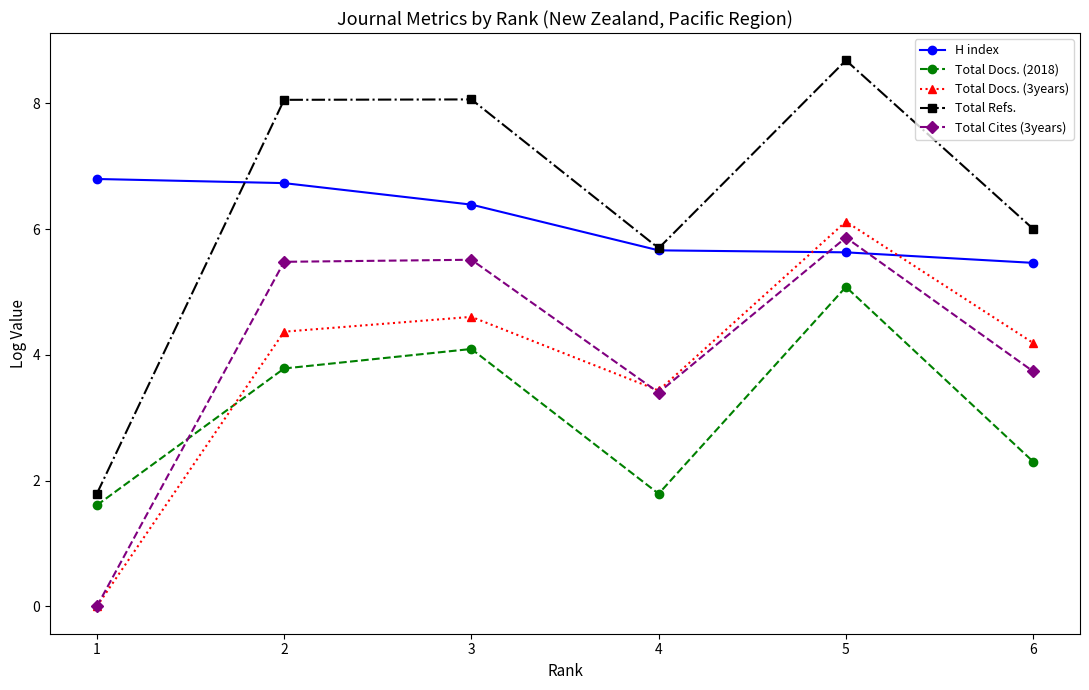

At 2, list the series in order from largest to smallest.

Total Refs., H index, Total Cites (3years), Total Docs. (3years), Total Docs. (2018)